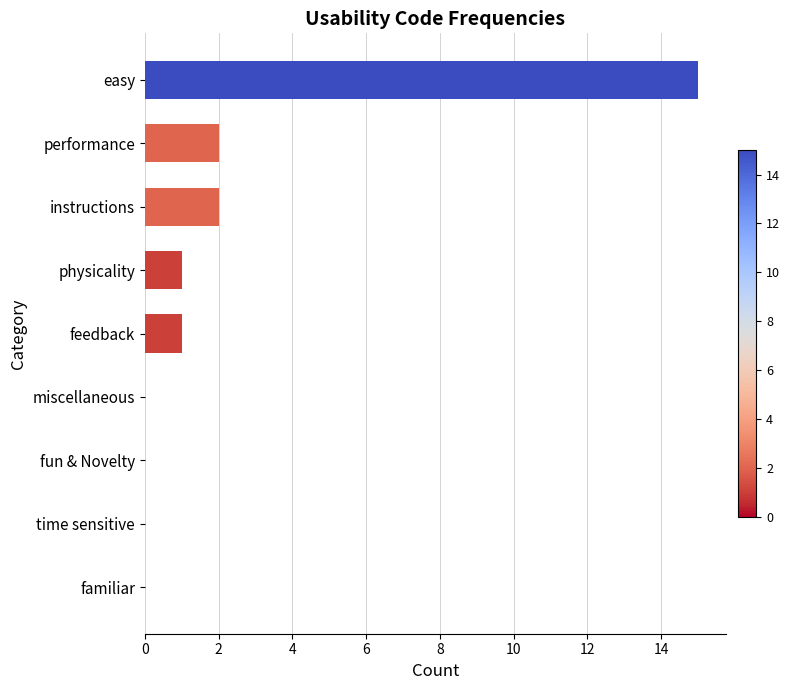

What is the sum of the values at physicality and easy?

16